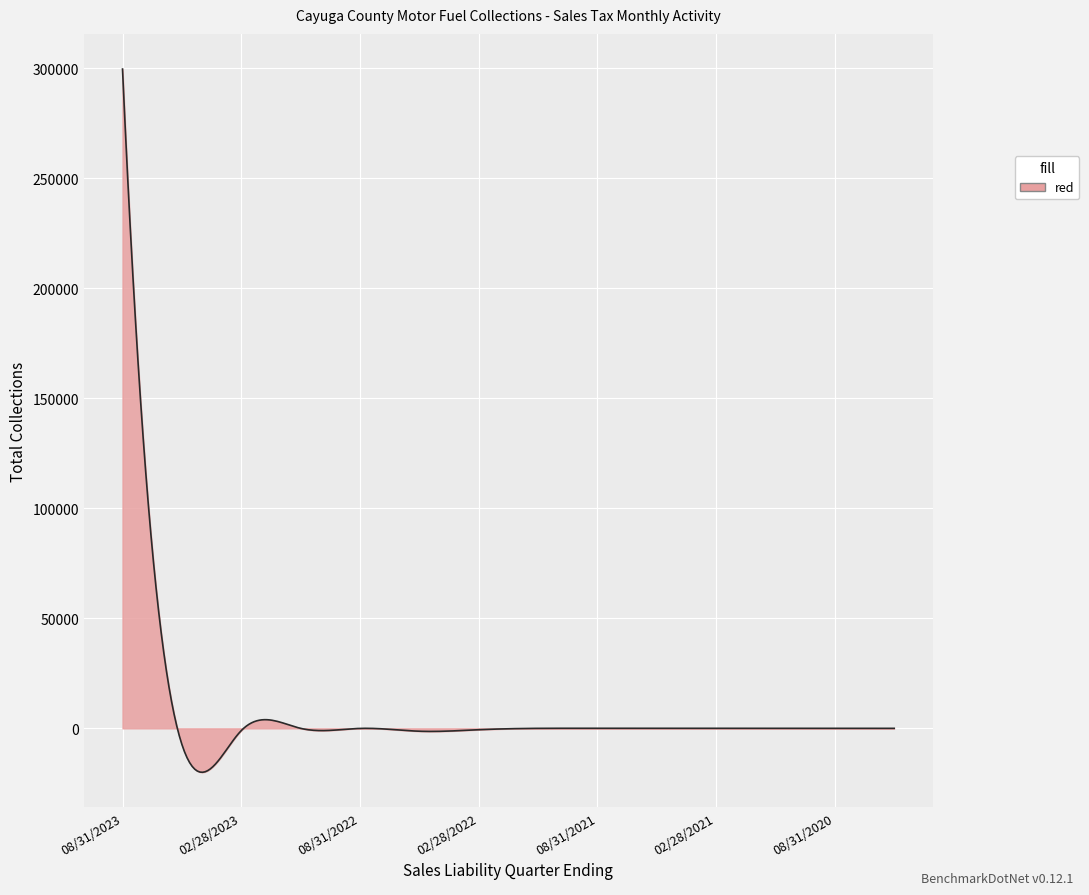

What is the difference between the maximum and minimum values?

319606.0